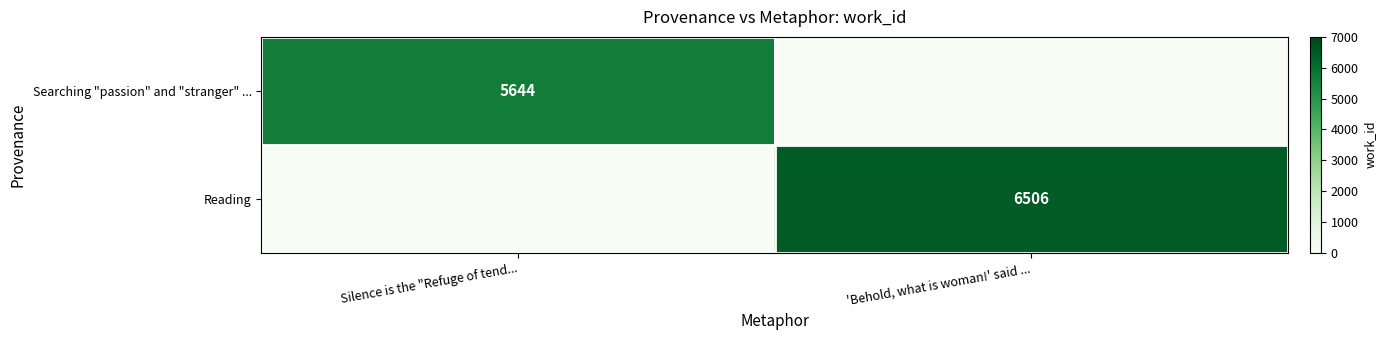

The Reading series shows 6506 at 'Behold, what is woman!' said .... True or false?

True